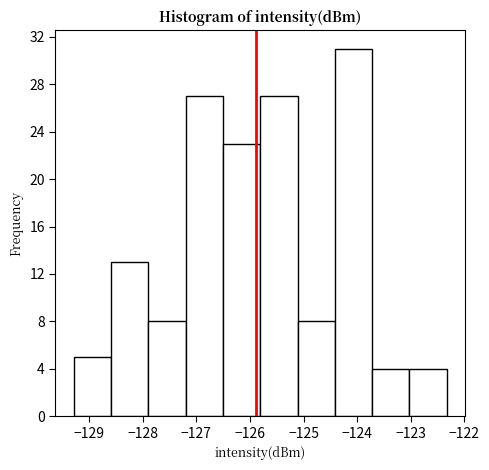

What is the height of the bar covering -123.7 to -123.0 on the x-axis? Neither the bar edges nor the heights are printed on the chart, so give them approximately, as read against the axes.

4